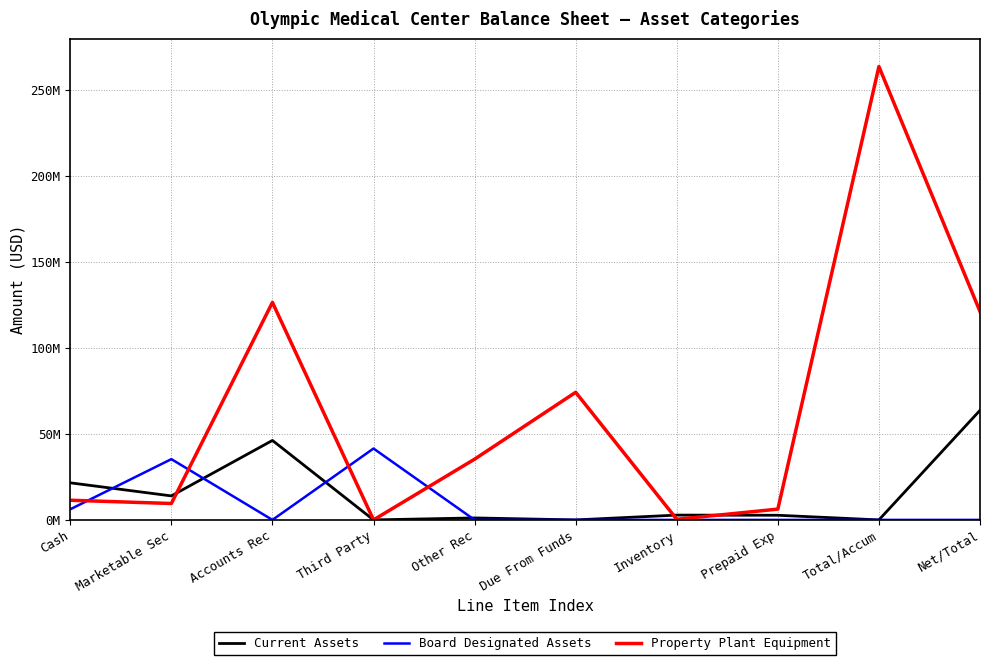

Which series has the largest total across all categories?

Property Plant Equipment